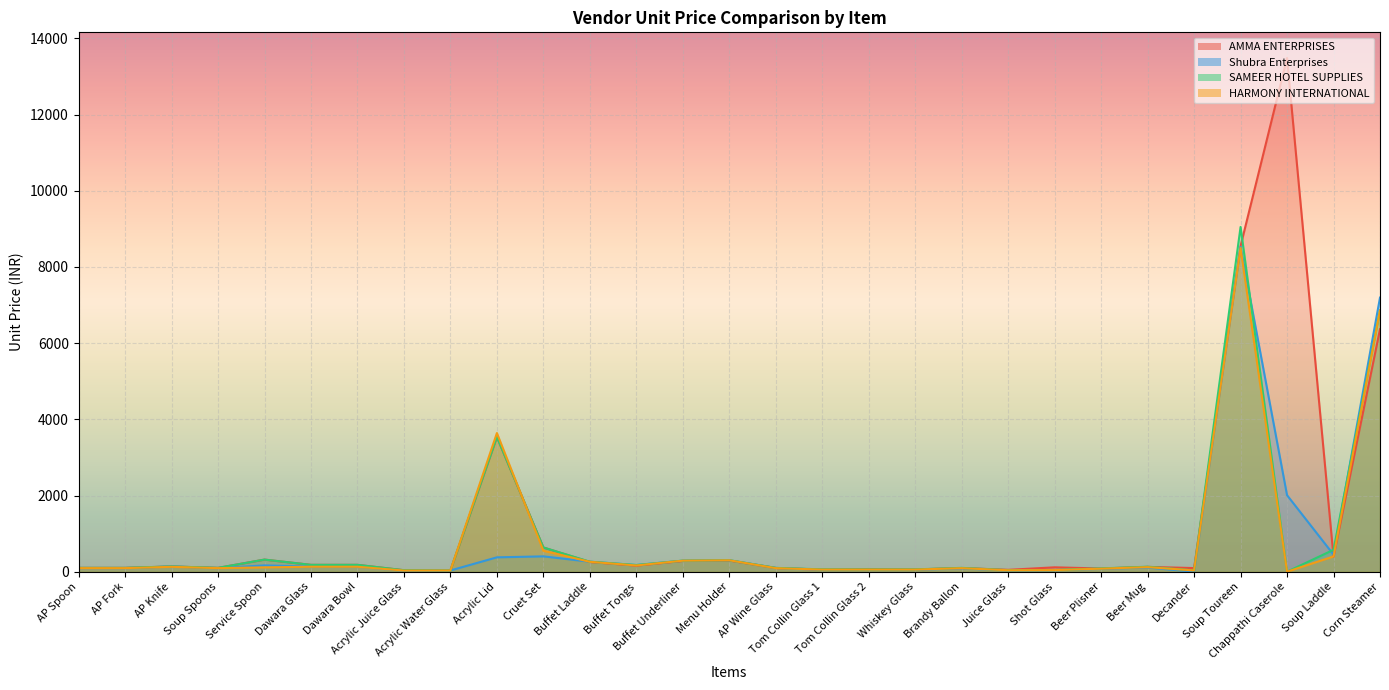

What is the difference between the highest and lowest values at Tom Collin Glass 2?

17.1